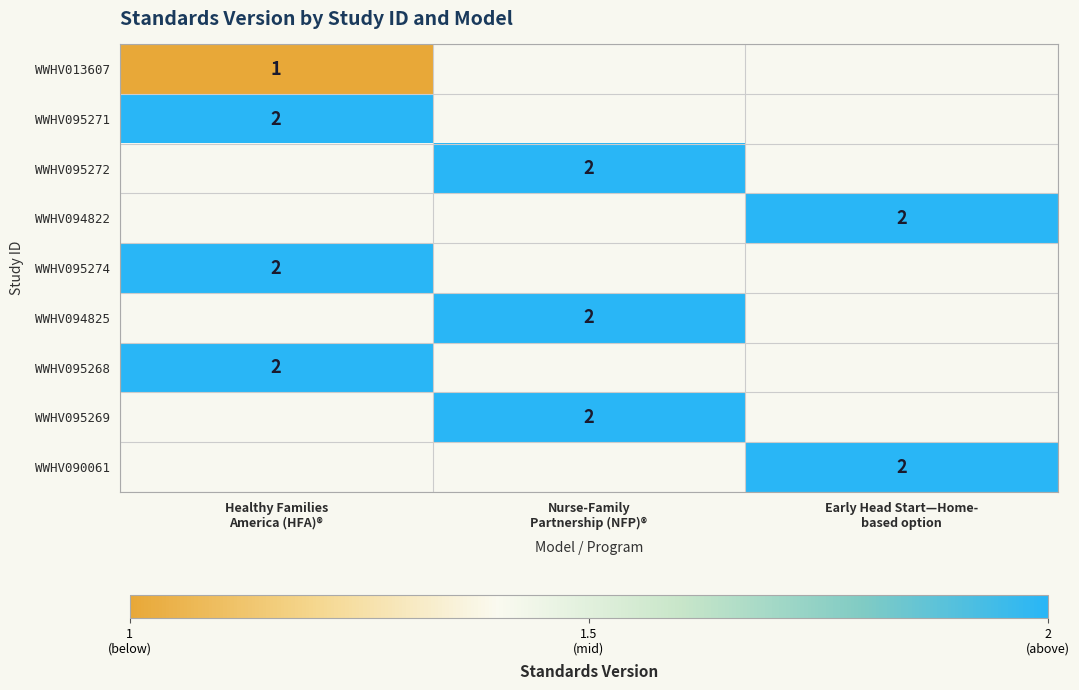

Which category has the lowest value in the WWHV095271 series?

Healthy Families America (HFA)®